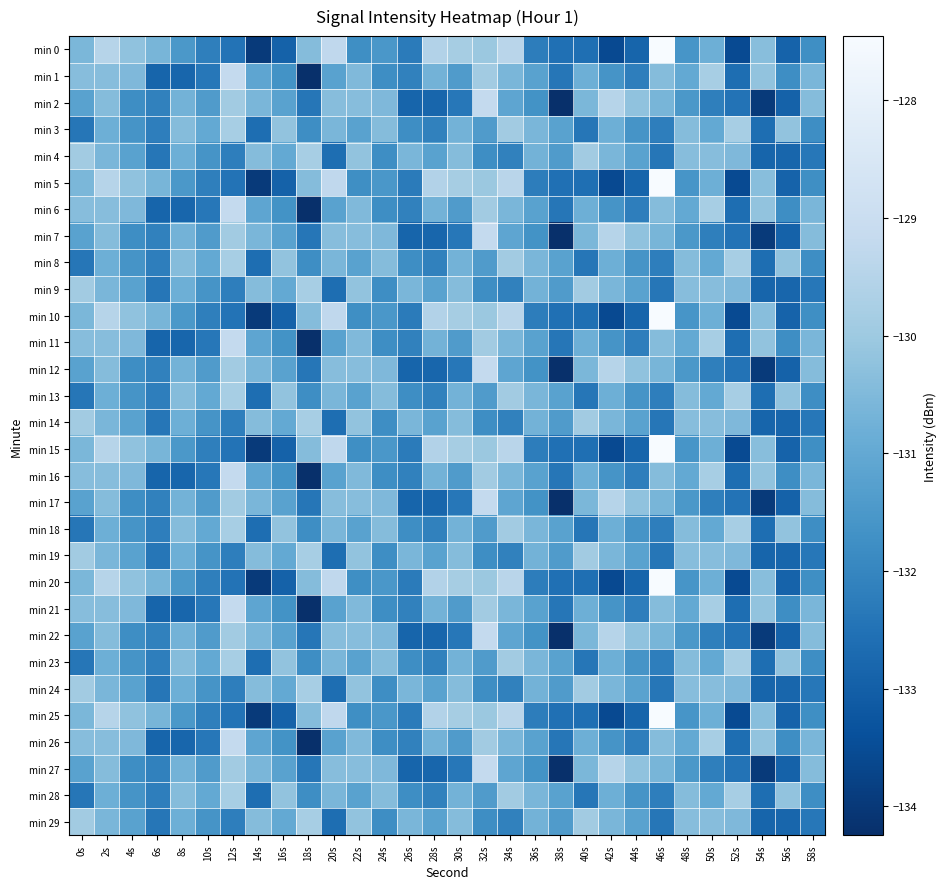

At how many categories does at least one series exceed -128?

1